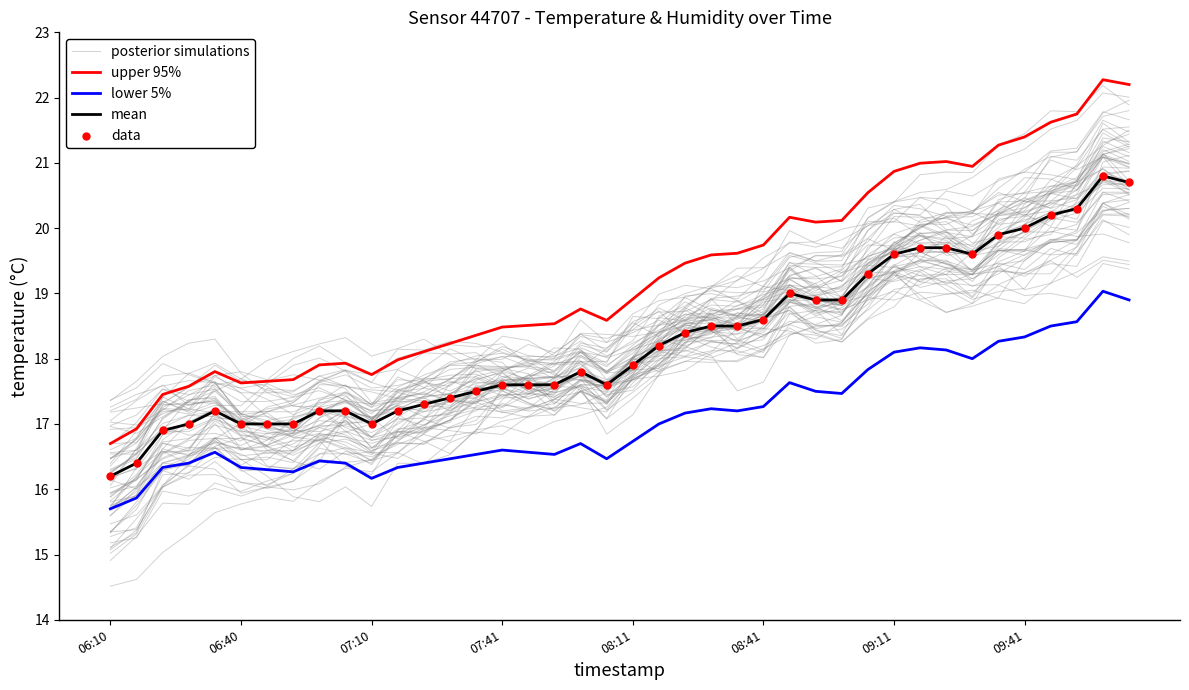

Which series has the widest spread of Y values?

upper 95%